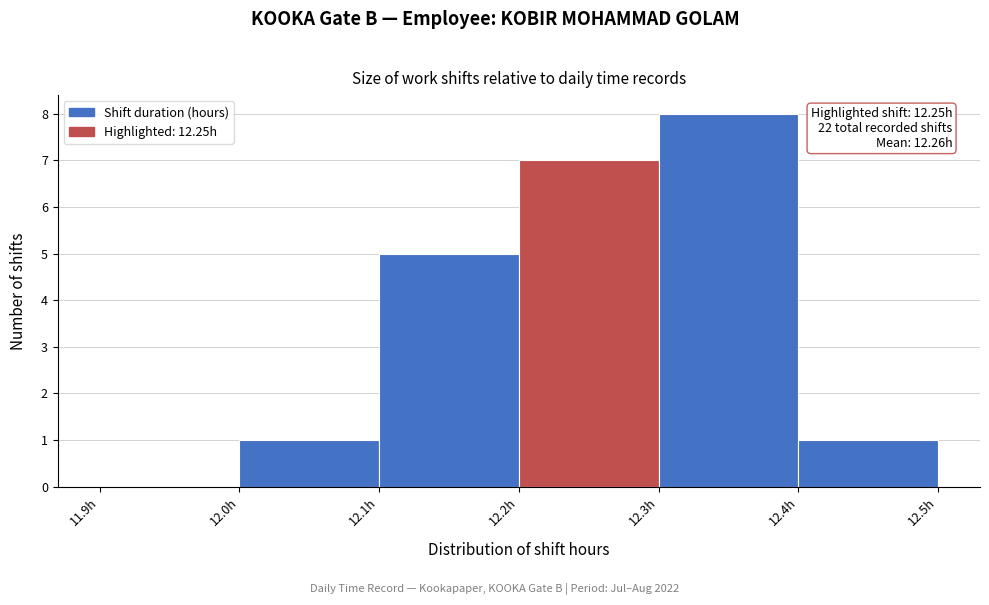

Over which range of the x-axis is the bar tallest?

12.3 to 12.4